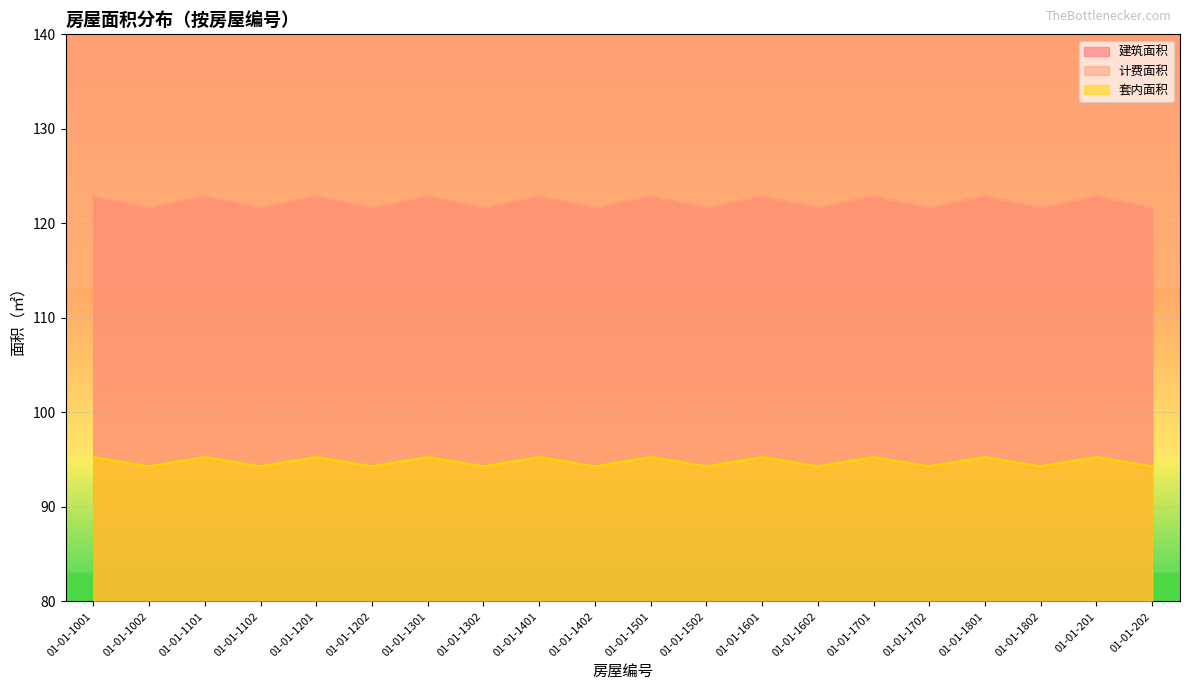

The 套内面积 series shows 126.9 at 01-01-1602. True or false?

False